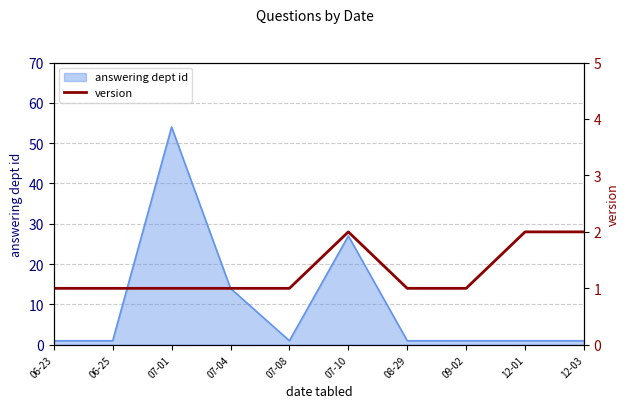

At which label does answering dept id reach its peak?

07-01